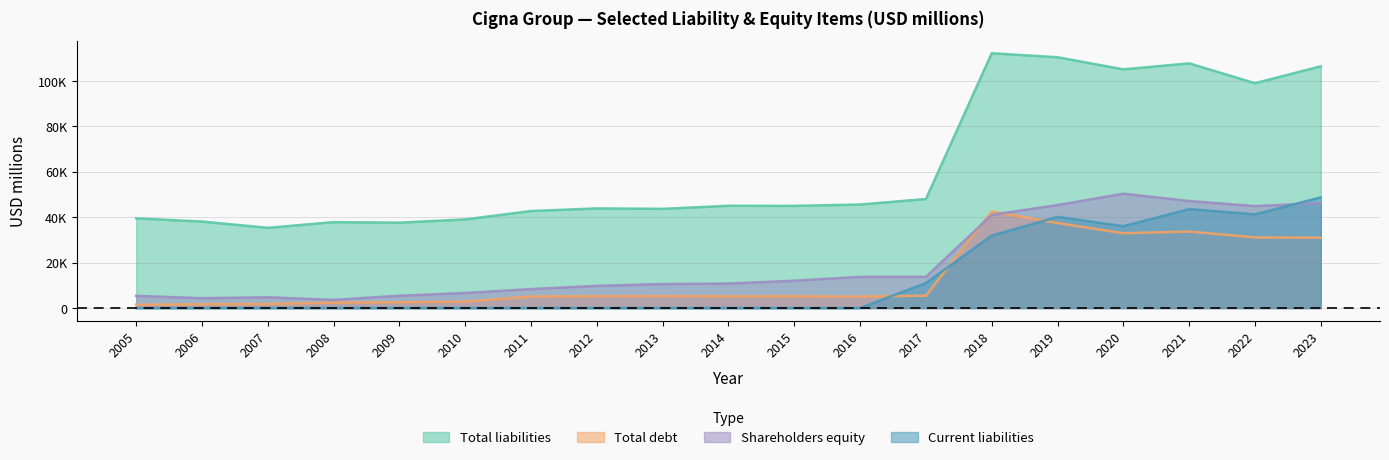

What is the spread (max minus min) of values at 2022?

67888